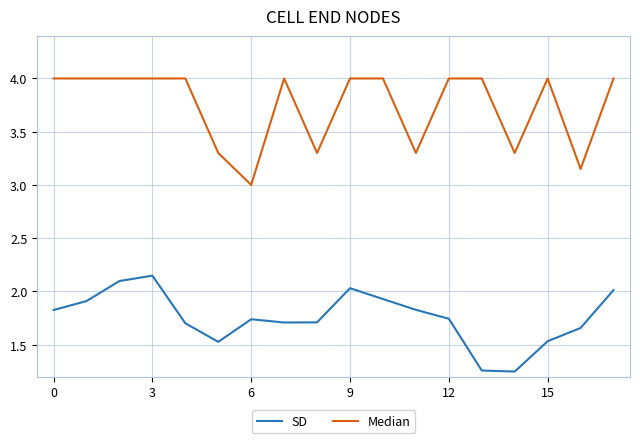

List the series in order of their overall mean, lowest first.

SD, Median